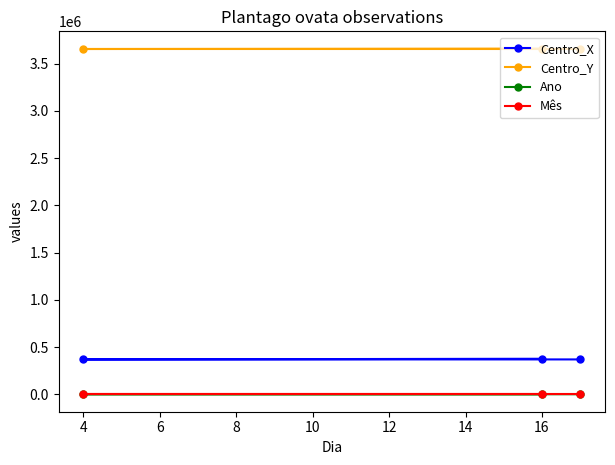

Reading right to left, transcribe all the data shown in this chart.

Centro_X: 377500	370500	370500
Centro_Y: 3659500	3655500	3655500
Ano: 2022	2016	2022
Mês: 5	5	5